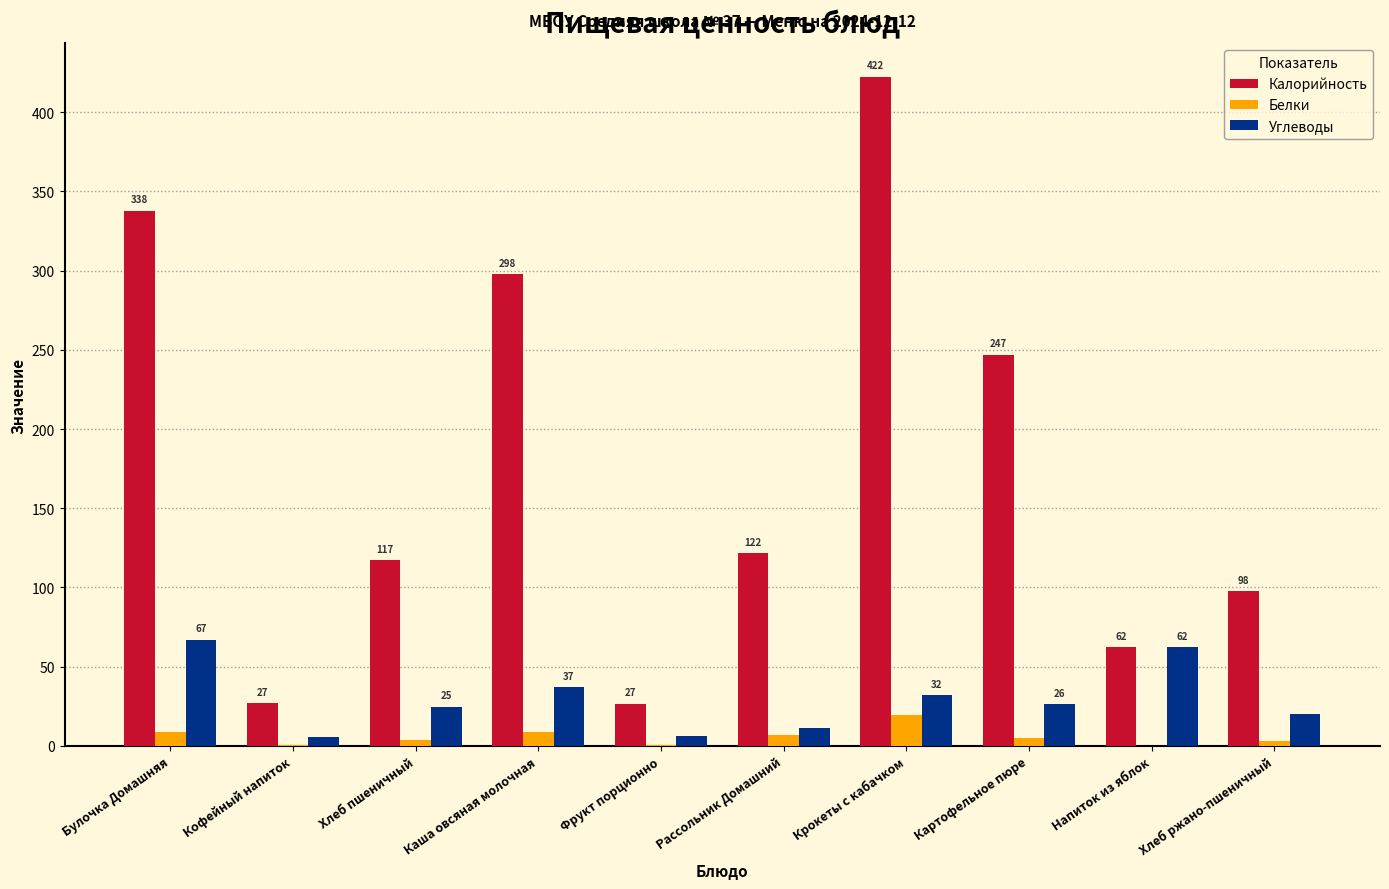

What is the greatest value displayed?

422.4